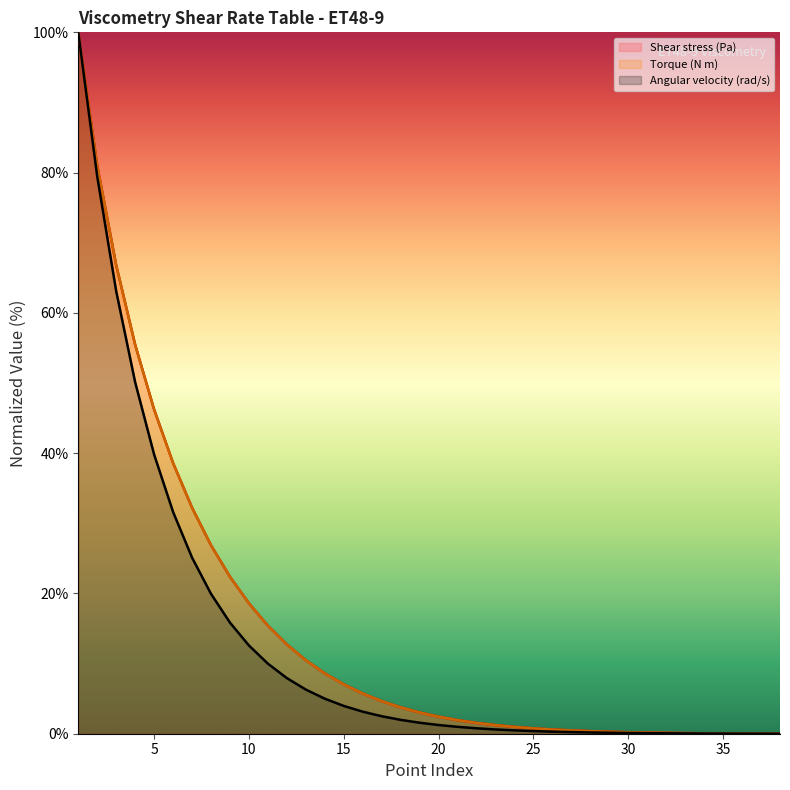

How many distinct data groups are displayed?

3